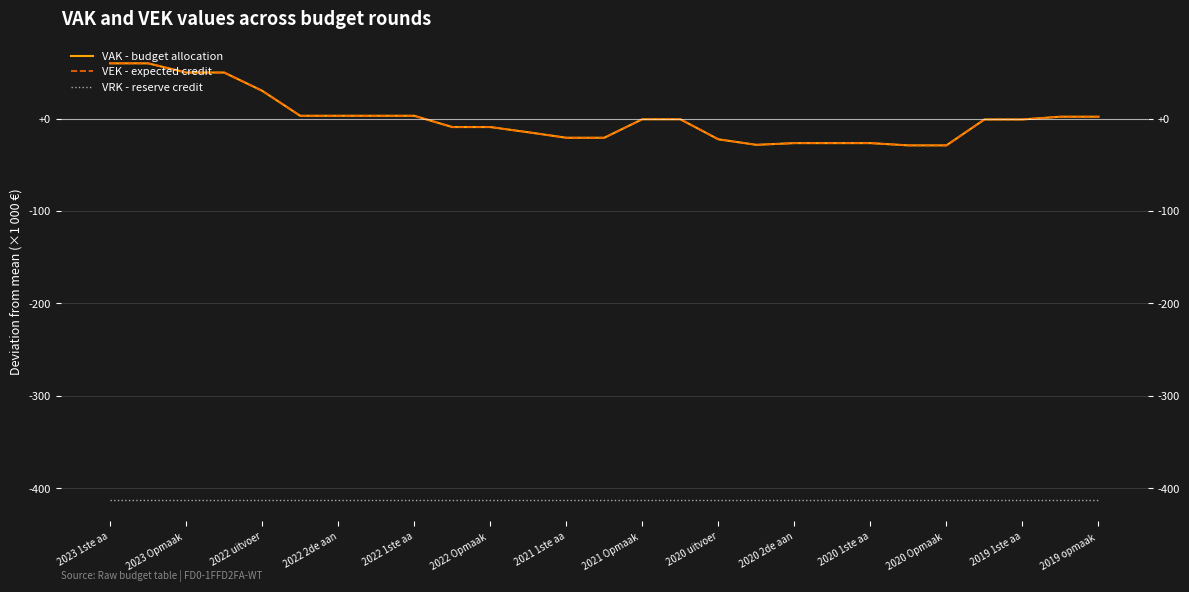

Between 2023 1ste aa and 2022 uitvoer, which series saw the biggest shift?

VEK - expected credit